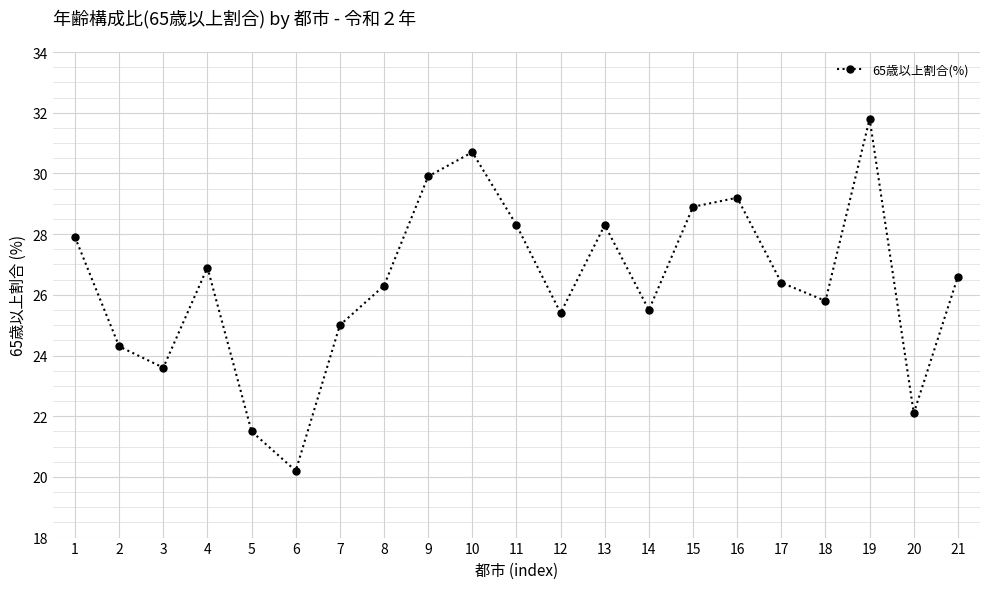

Reading left to right, what are all the values shown in this chart?

27.9	24.3	23.6	26.9	21.5	20.2	25.0	26.3	29.9	30.7	28.3	25.4	28.3	25.5	28.9	29.2	26.4	25.8	31.8	22.1	26.6